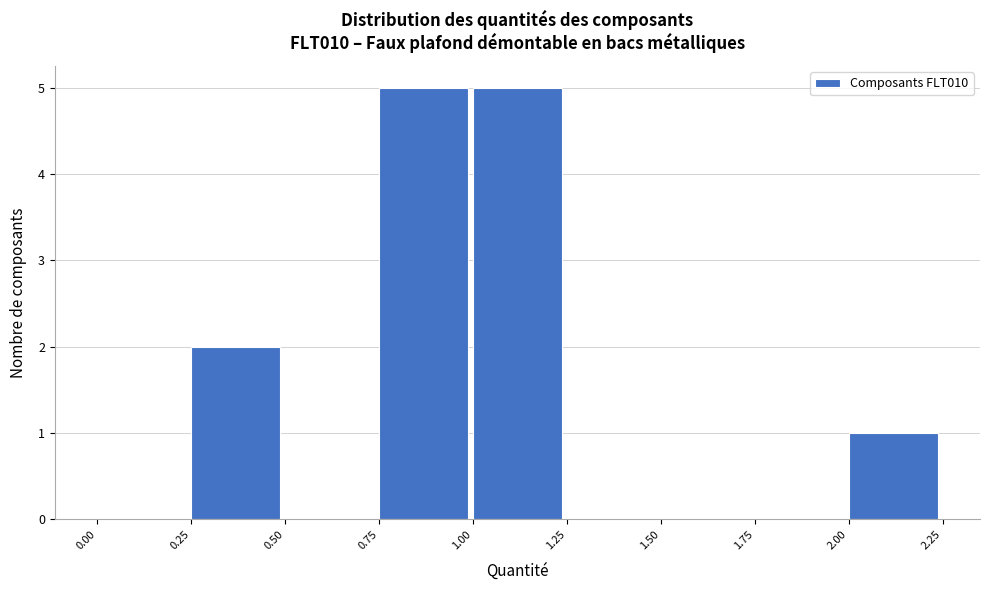

Reading left to right, transcribe this chart: for each bar, give the range it covers on the x-axis and its height. The values are not printed on the chart, so give them approximately, as read against the axis.

0.00 to 0.25: 0
0.25 to 0.50: 2
0.50 to 0.75: 0
0.75 to 1.00: 5
1.00 to 1.25: 5
1.25 to 1.50: 0
1.50 to 1.75: 0
1.75 to 2.00: 0
2.00 to 2.25: 1